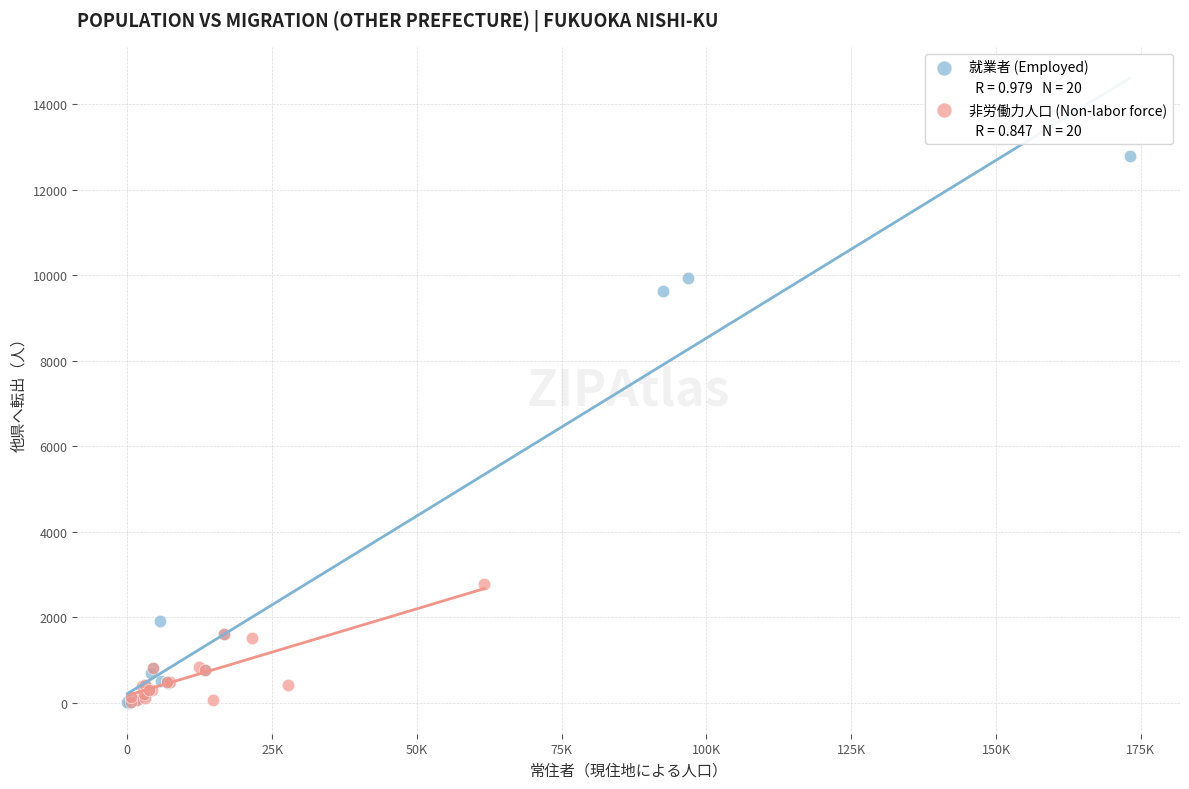

Which series reaches the maximum Y coordinate?

就業者 (Employed)